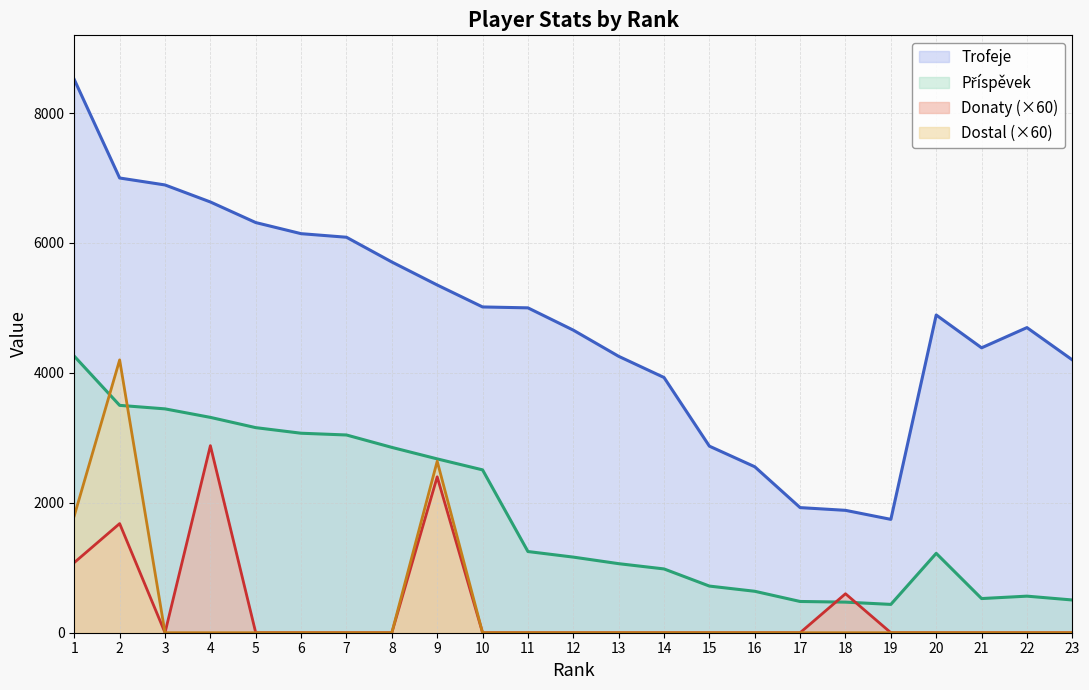

What is the value of the Příspěvek point at the 12th from the left?

1164